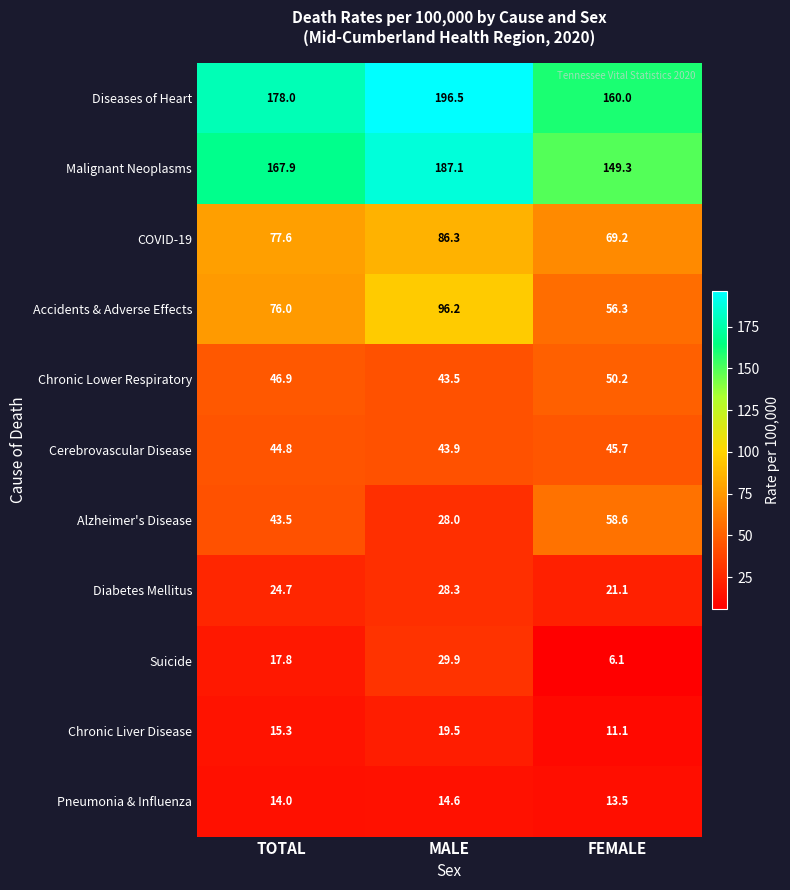

How many data points in Suicide are above 17?

2